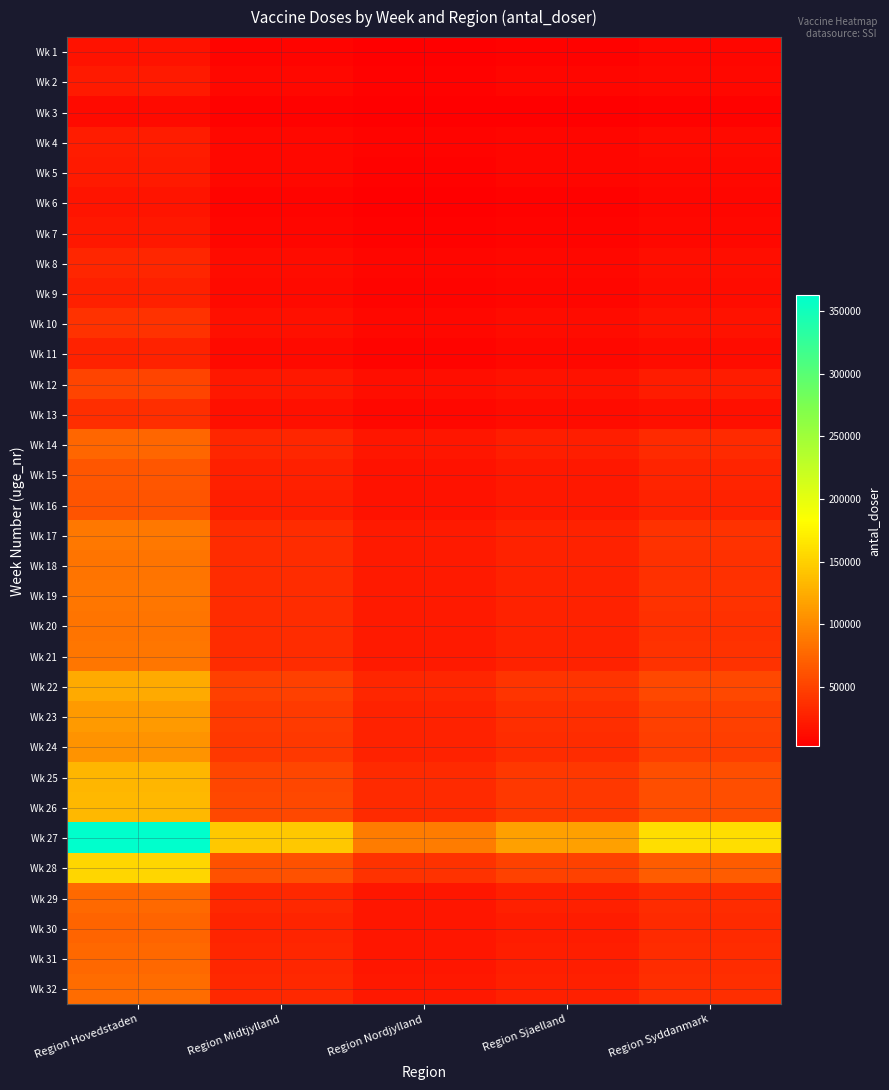

At which category is the sum across all series the highest?

Region Hovedstaden